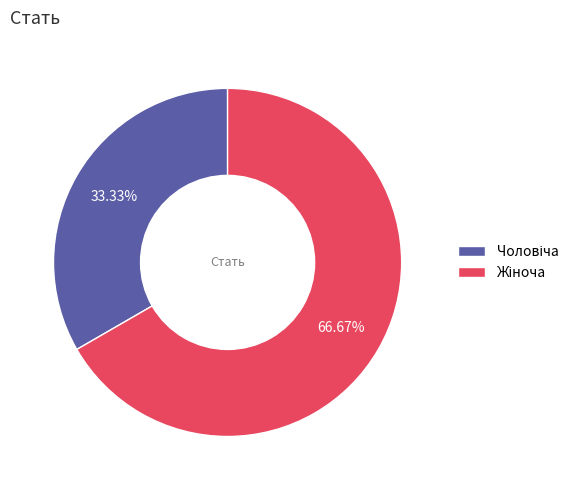

What is the total percentage of Жіноча and Чоловіча?

100.0%